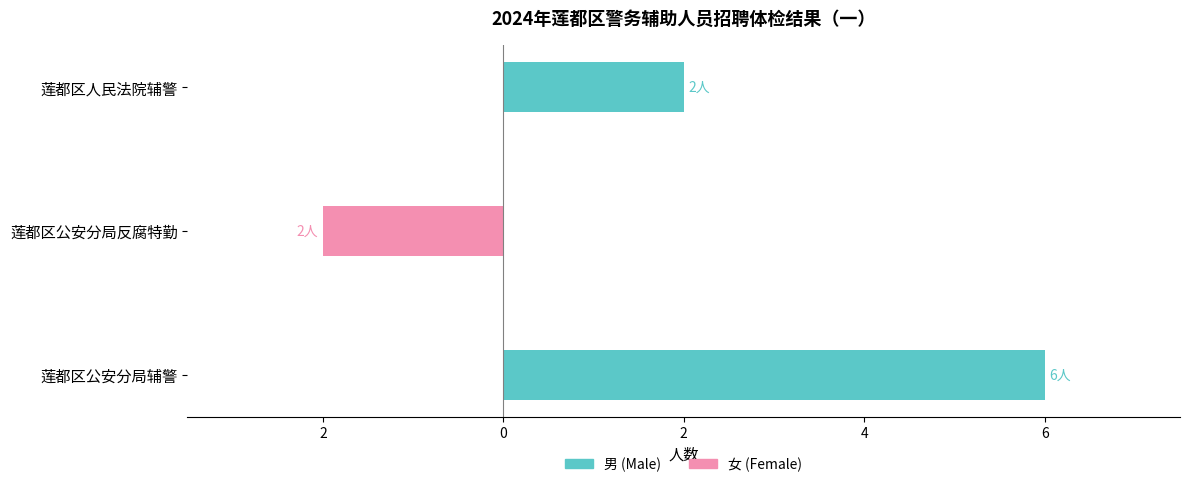

Are the bars horizontal?

Yes